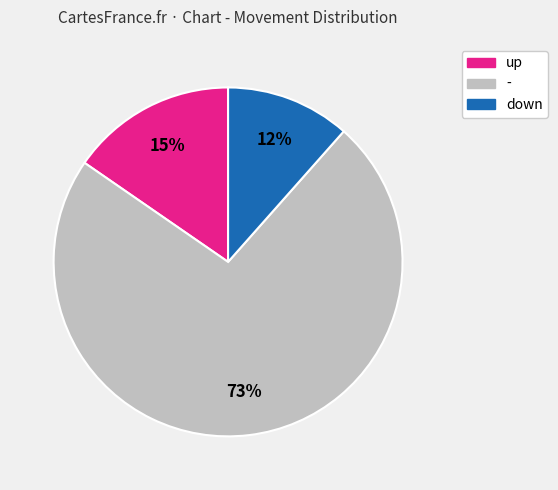

To the nearest percent, what is the combined percentage of - and down?

85%